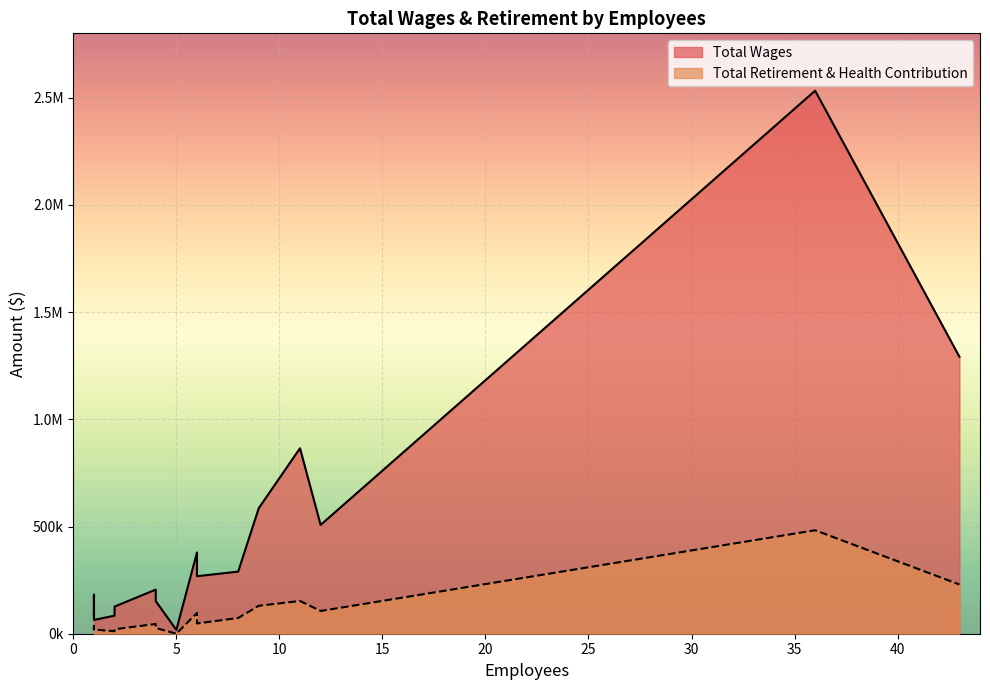

At how many categories does at least one series exceed 1930118?

1